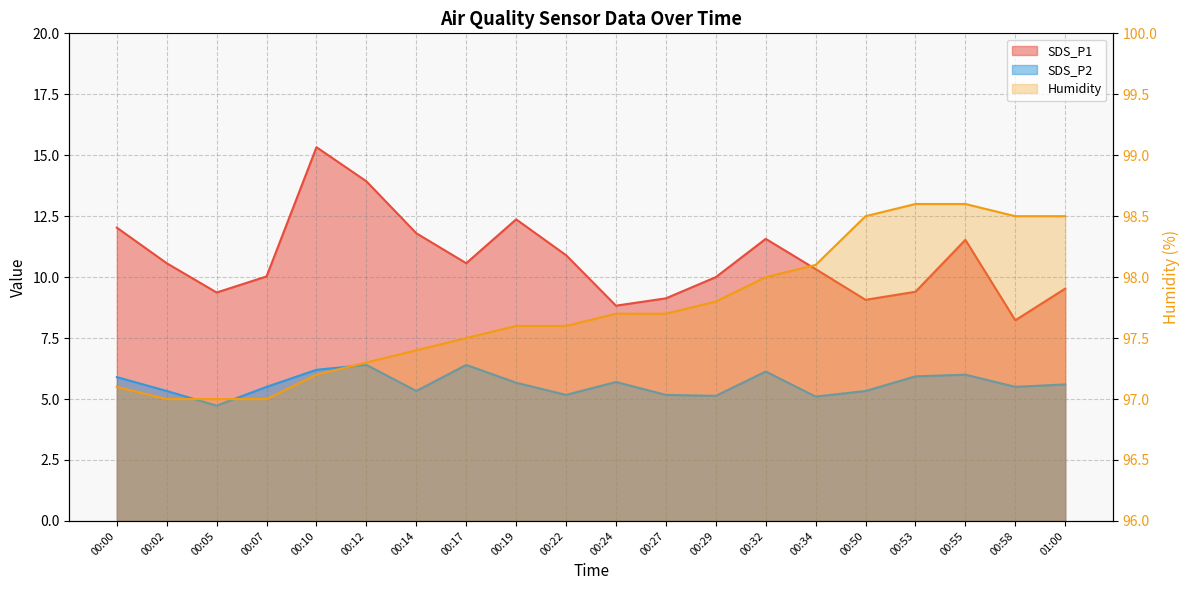

True or false: SDS_P1 and SDS_P2 cross at least once.

False